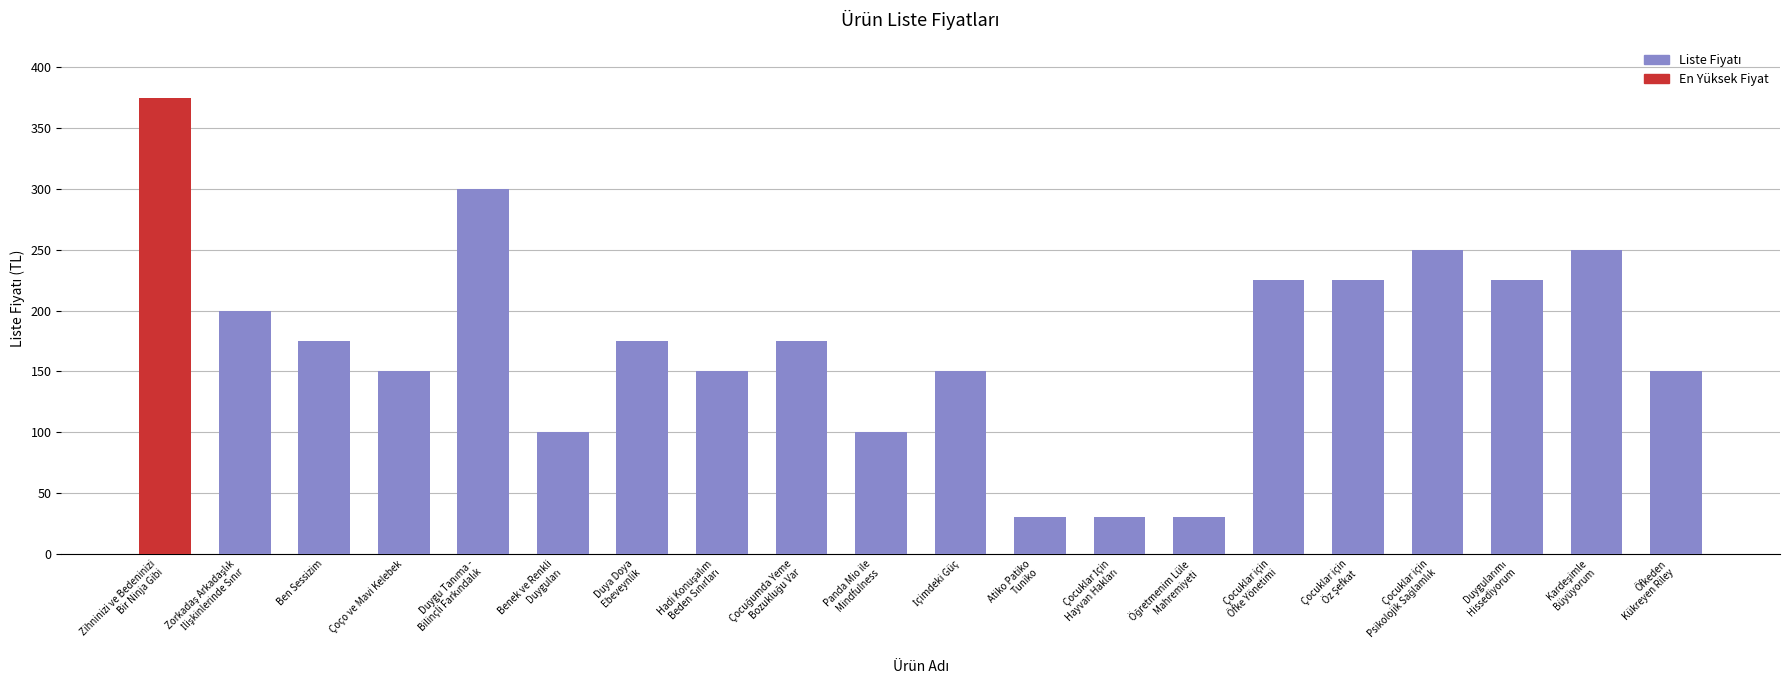

Which label corresponds to the largest value in the chart?

Zihninizi ve Bedeninizi
Bir Ninja Gibi